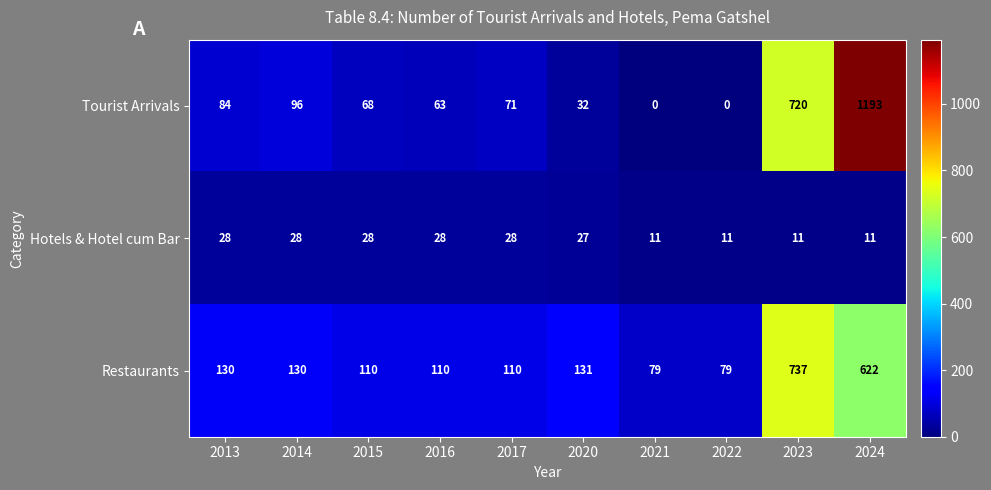

What is the greatest value displayed?

1193